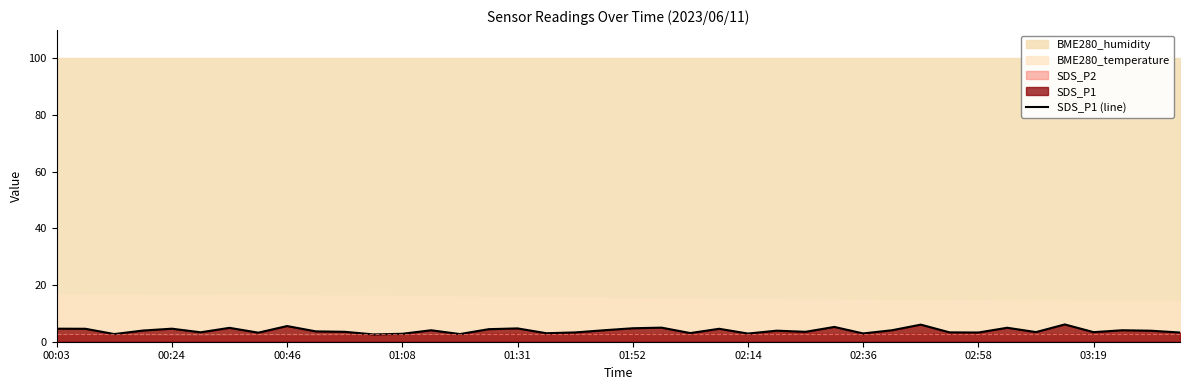

What is the minimum value shown in the chart?

2.6